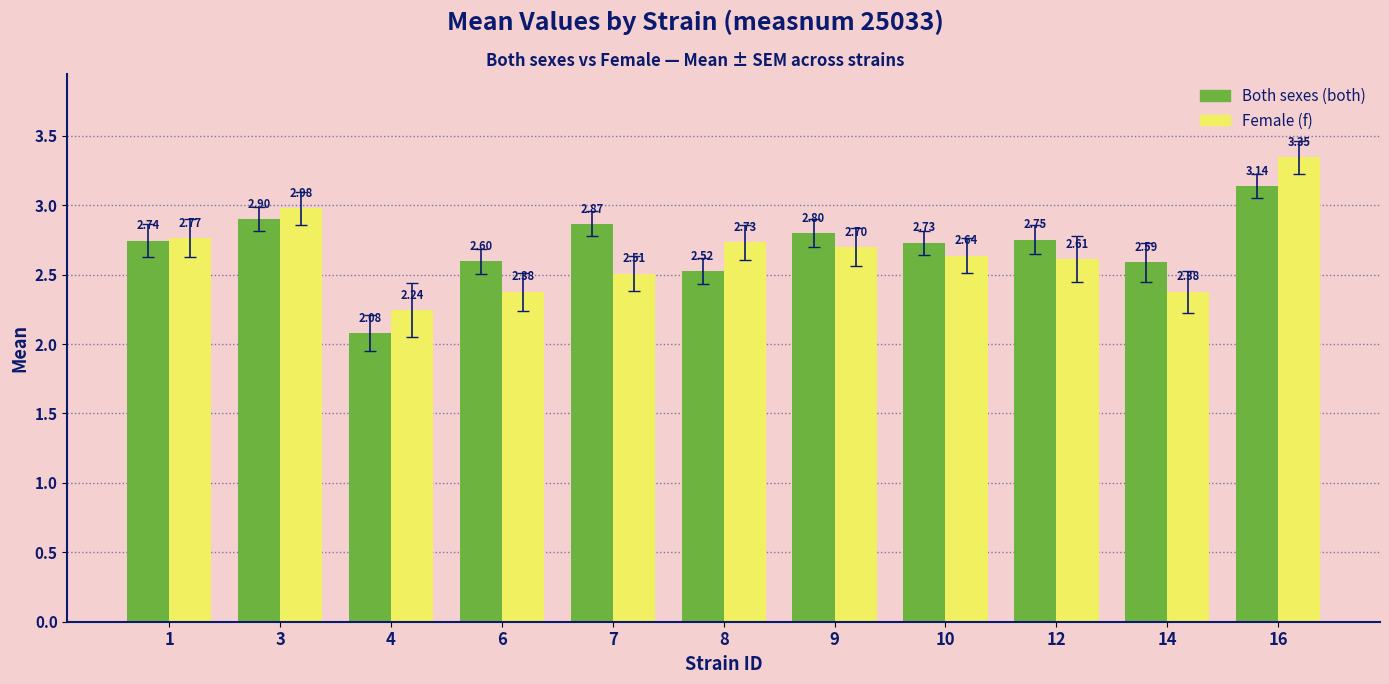

How many groups of bars are there?

11